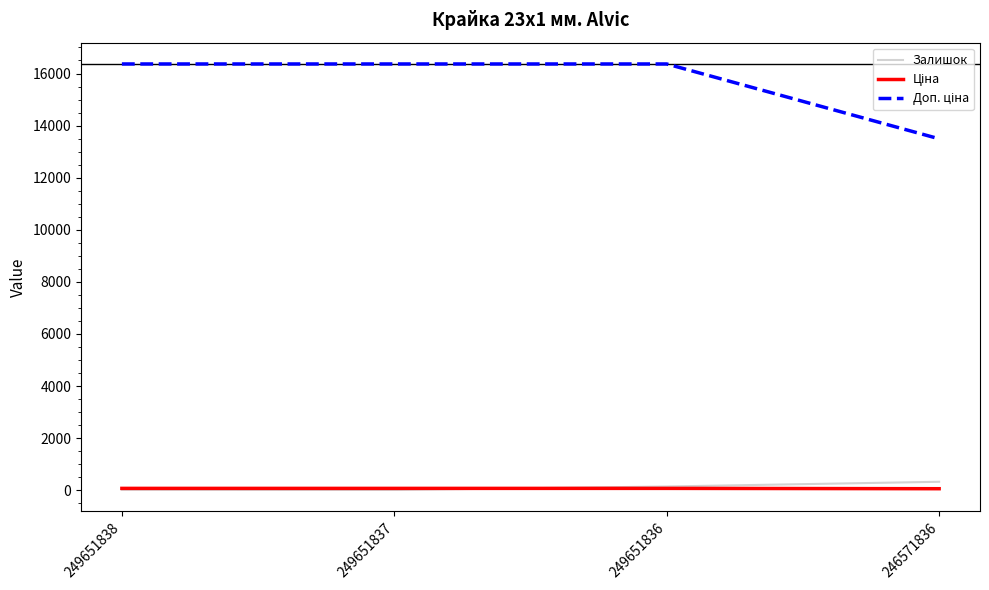

What is the greatest value displayed?

16366.5